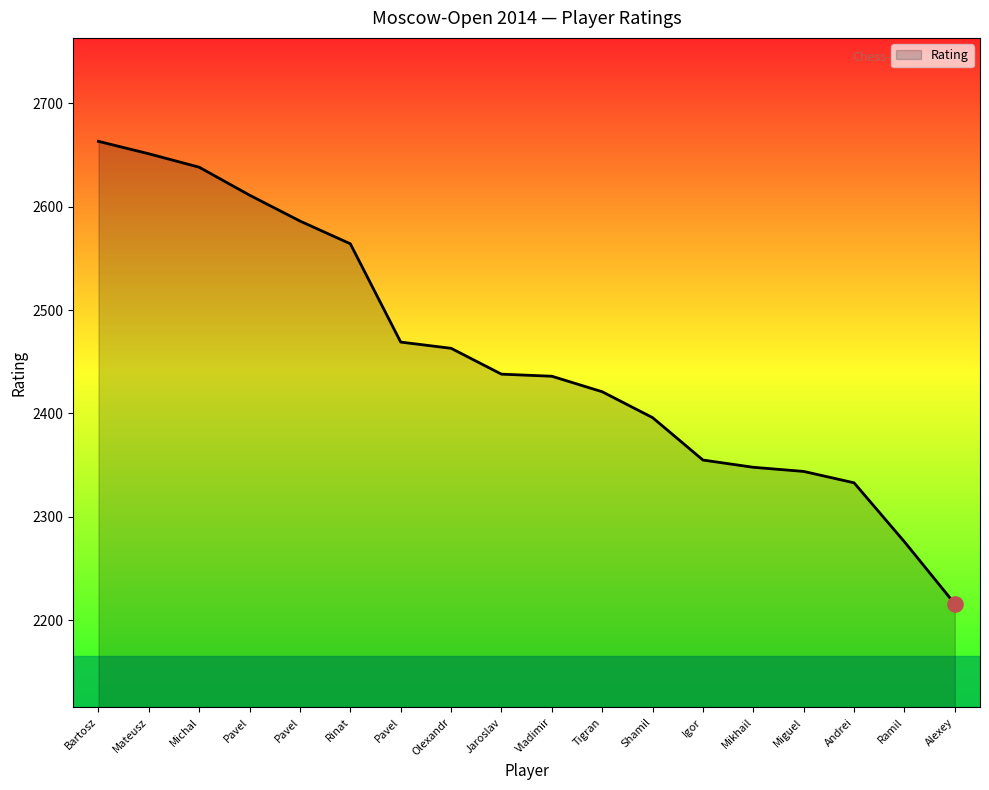

How many lines are shown in the chart?

1